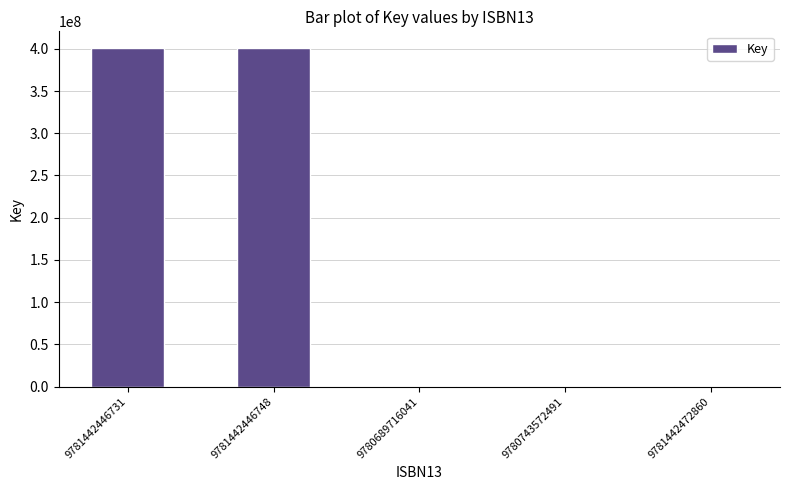

How many data points does each series have?

5